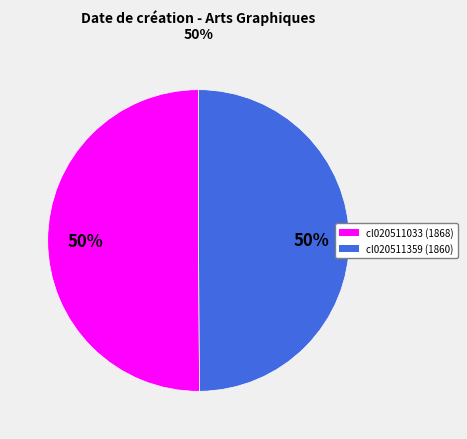

To the nearest percent, what is the average slice percentage?

50%